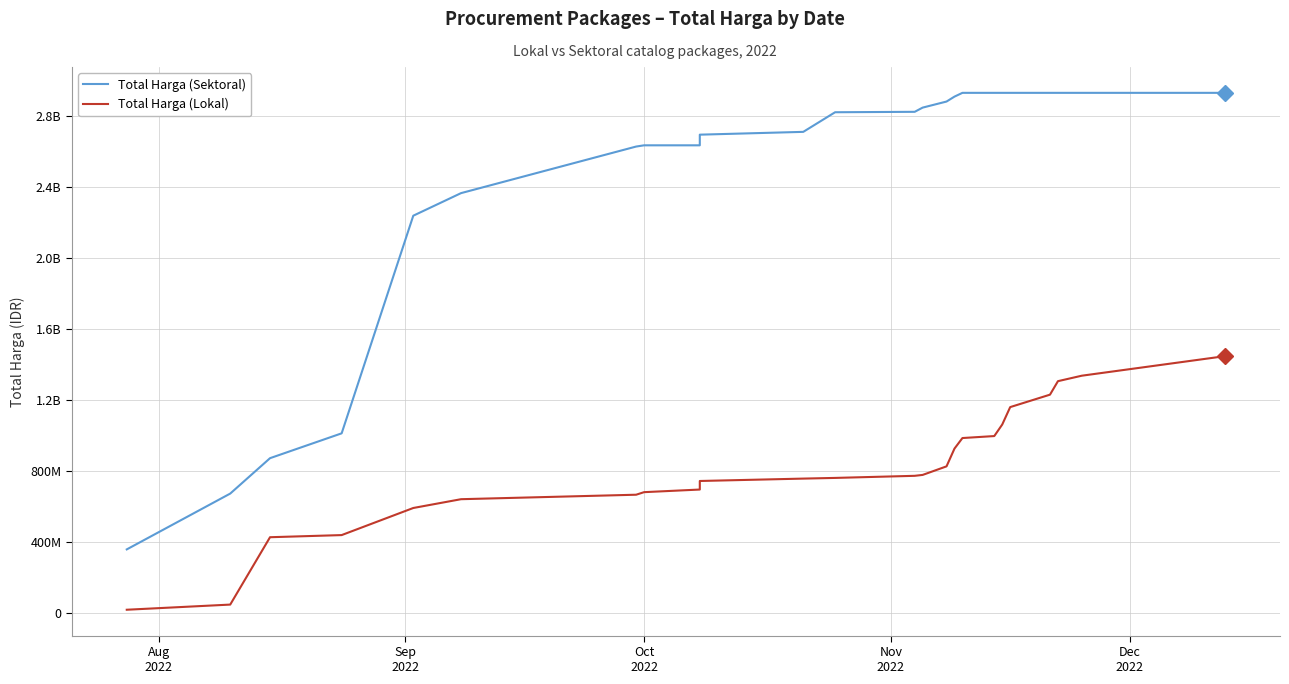

How many lines are shown in the chart?

2